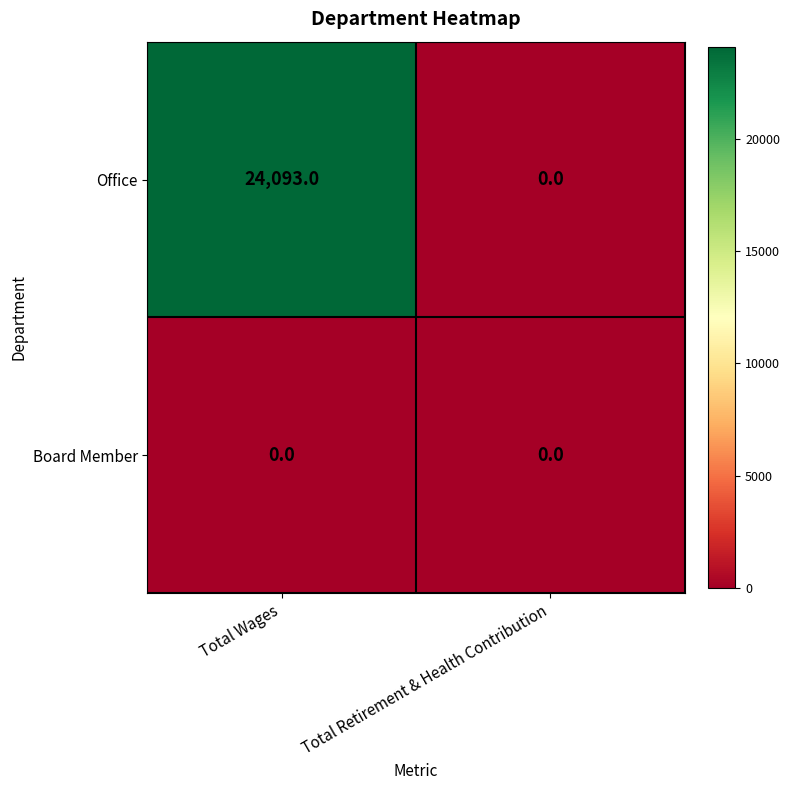

The Office series shows 11677 at Total Retirement & Health Contribution. True or false?

False